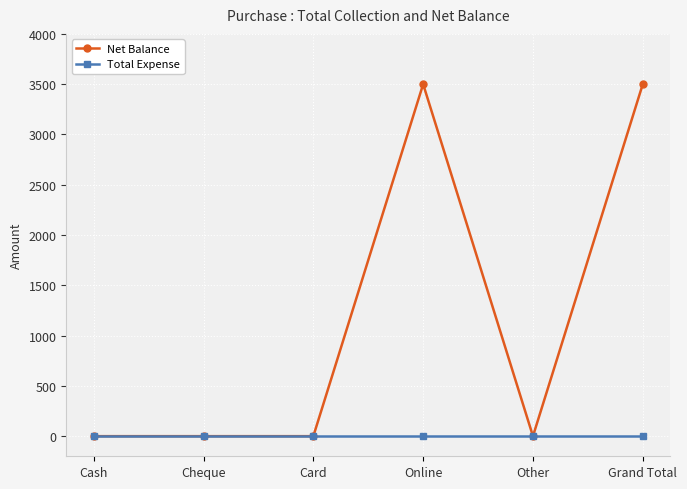

Reading left to right, extract all data points from this chart.

Net Balance: 0	0	0	3500	0	3500
Total Expense: 0	0	0	0	0	0